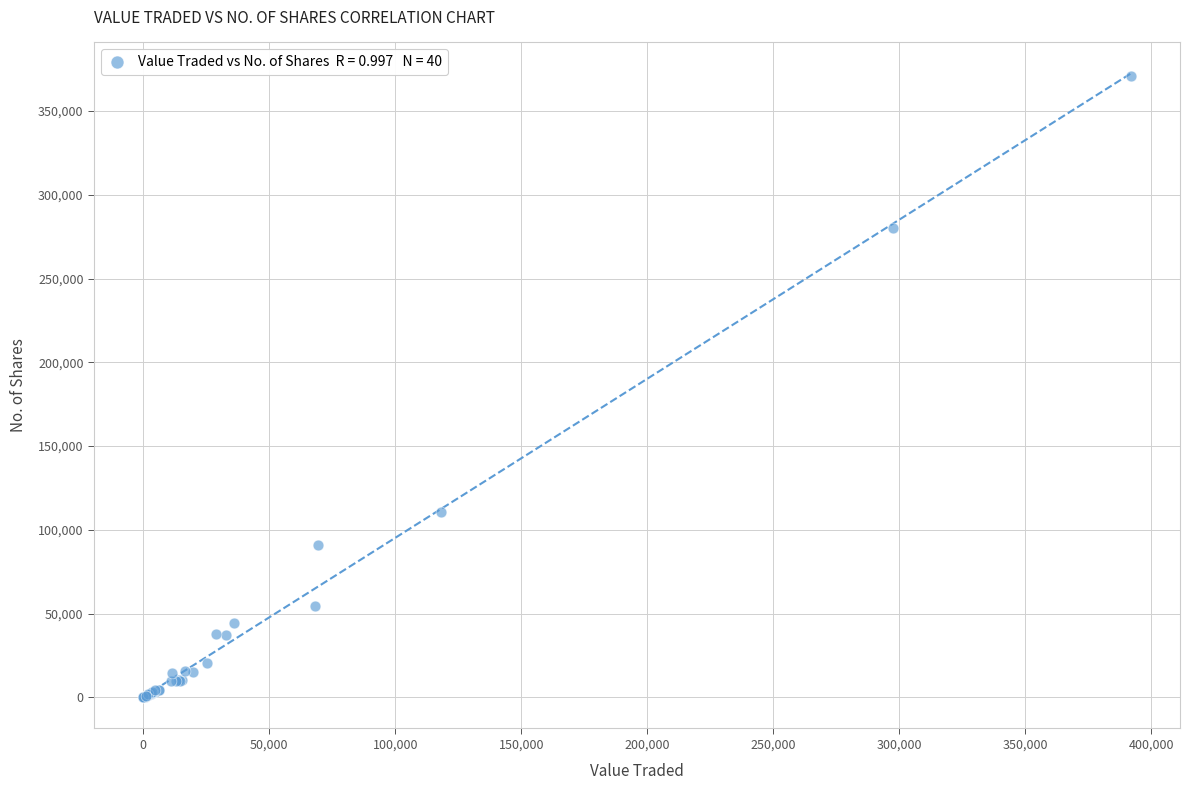

What Y value in the scatter plot is closest to 185540?

110500